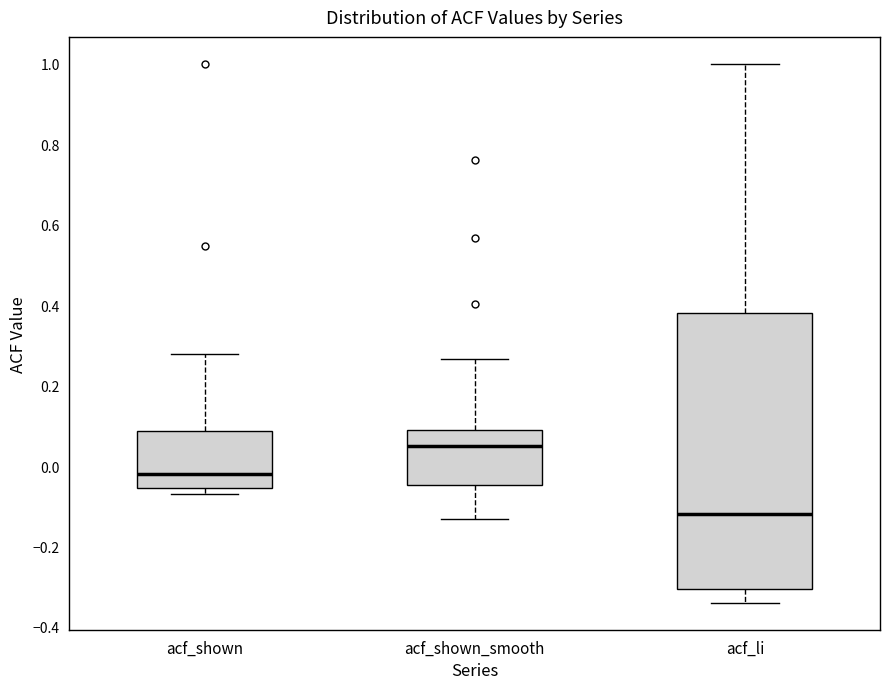

Reading left to right, transcribe this box plot: for each box, give where its median line is, the range the box spans, and where its two whiskers end, as read against the y-axis. The values are not printed on the chart, so give them approximately, as read against the axis.

acf_shown: median -0.02, box -0.06 to 0.08, whiskers -0.06 (just below the box's lower edge) to 0.28
acf_shown_smooth: median 0.04, box -0.04 to 0.08, whiskers -0.14 to 0.26
acf_li: median -0.12, box -0.30 to 0.38, whiskers -0.34 to 1.00